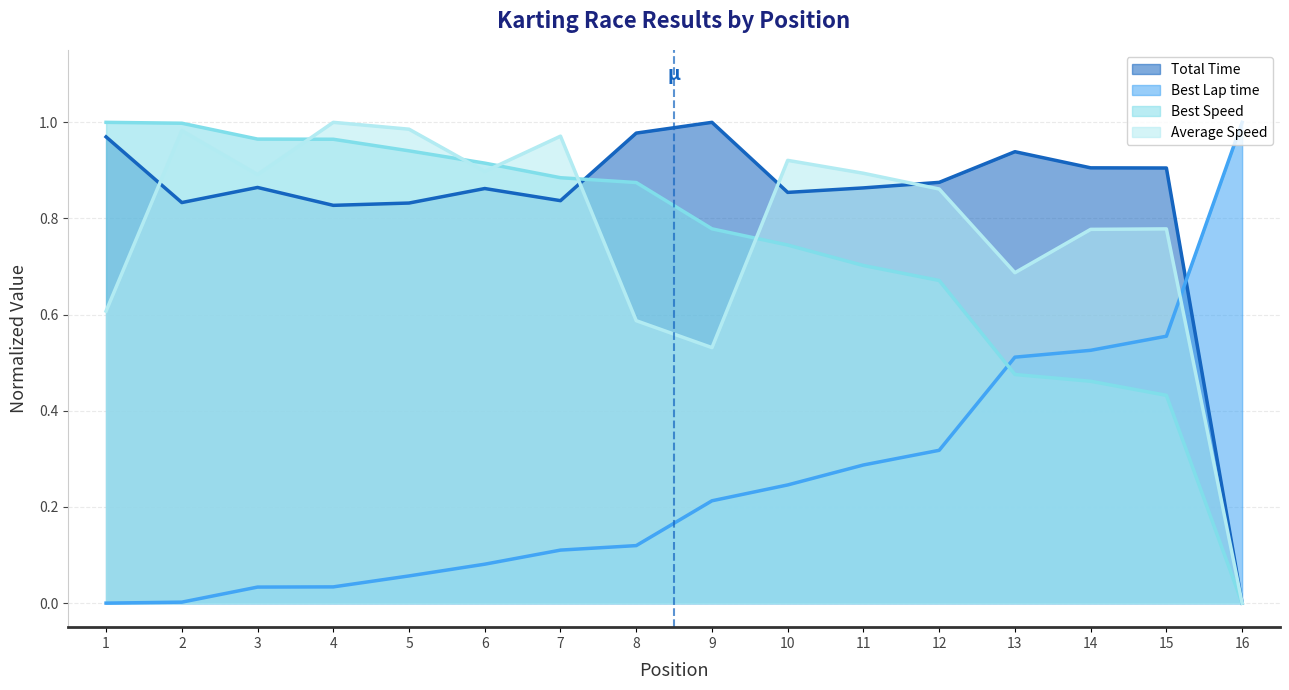

At which label is Best Lap time closest to 0?

1